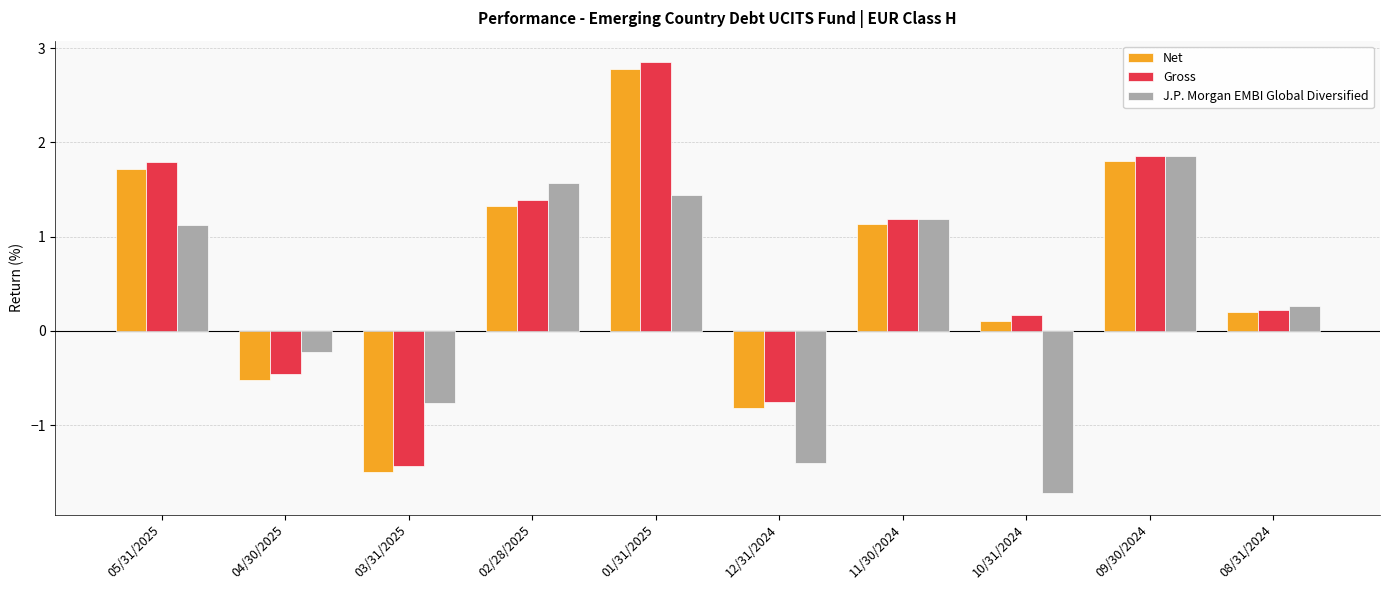

At 04/30/2025, list the series in order from largest to smallest.

J.P. Morgan EMBI Global Diversified, Gross, Net